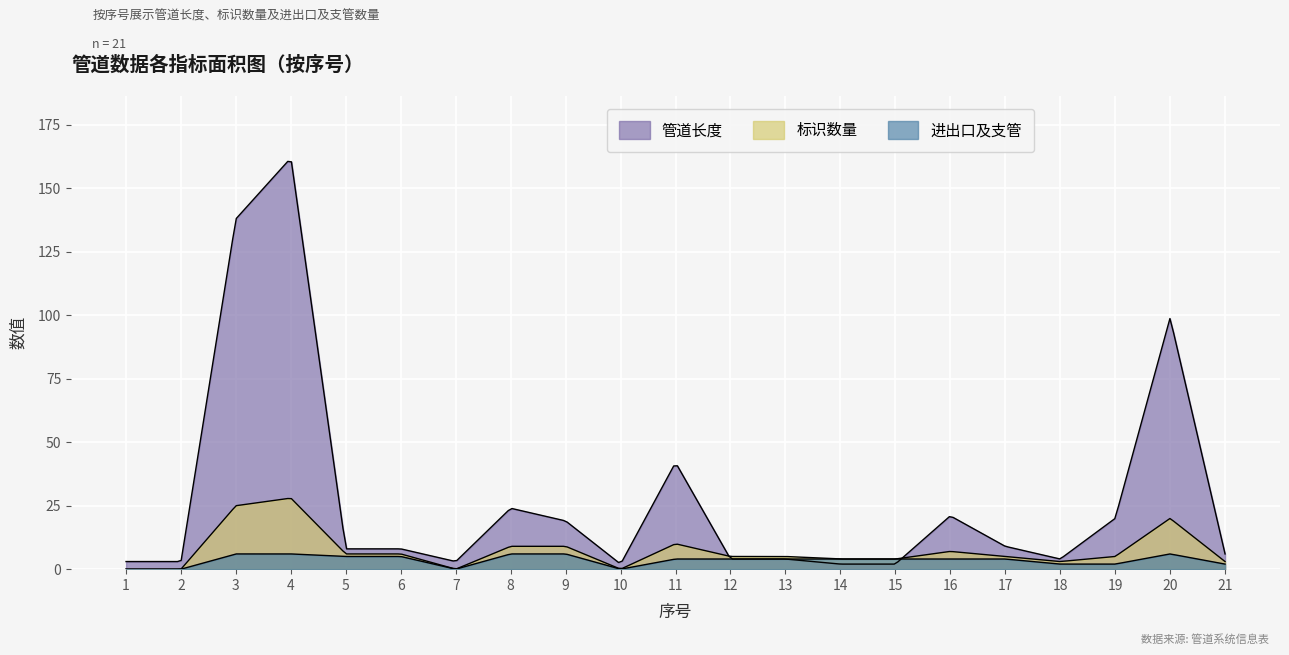

What is the difference between the 管道长度 values at 6 and 9?

11